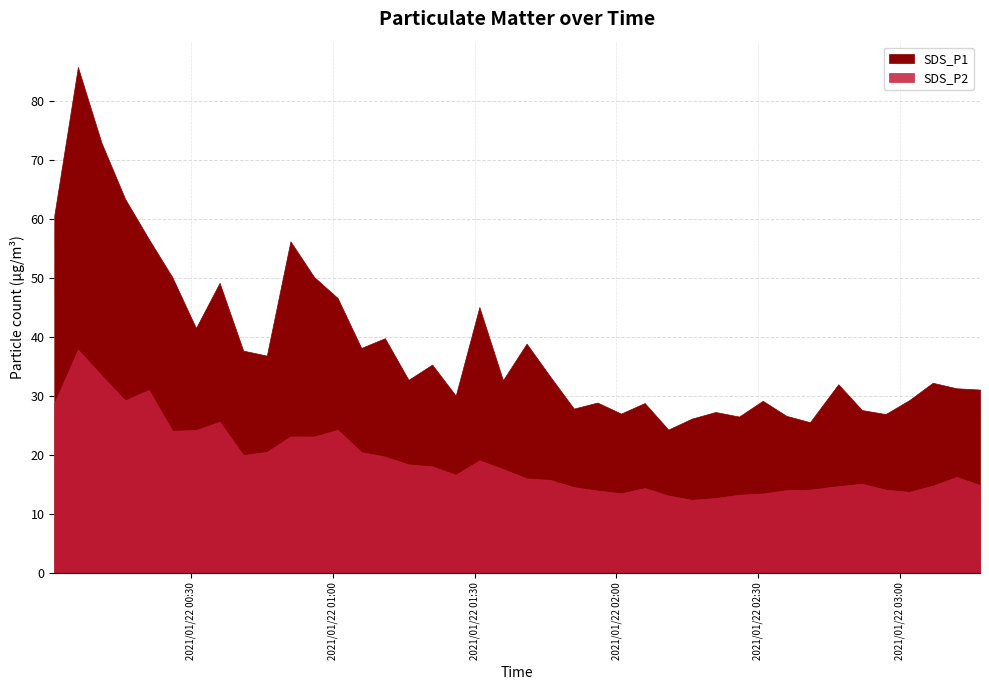

What is the label of the 26th point from the left?

2021/01/22 02:06